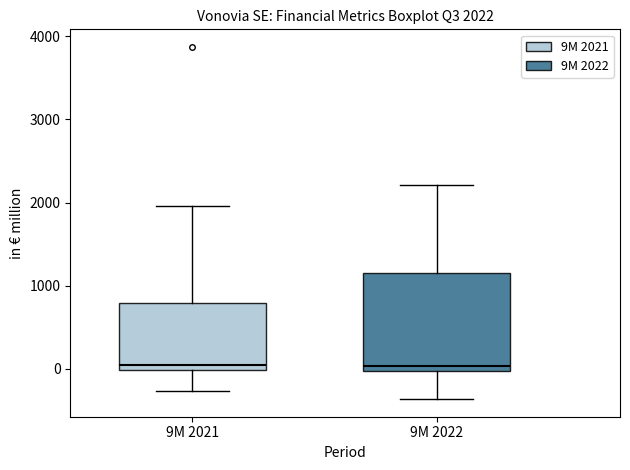

Which box is the tallest, from its lower edge to its upper edge?

9M 2022